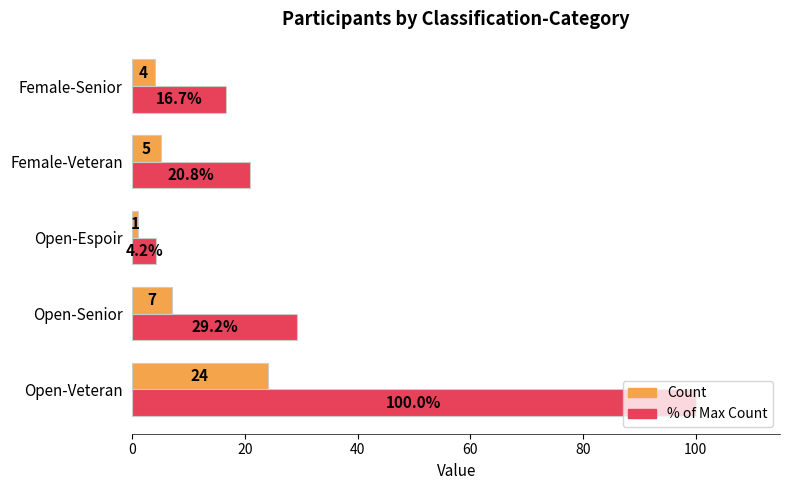

What is the maximum value shown in the chart?

100.0